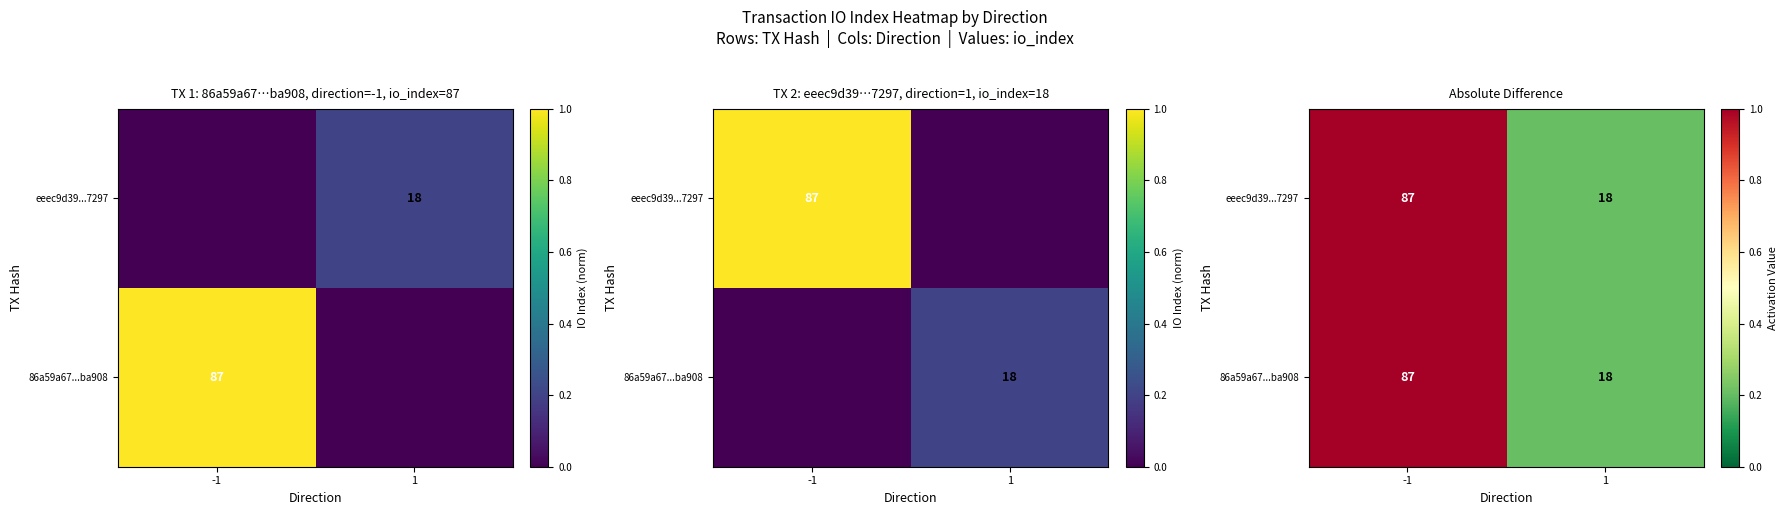

Is it true that 86a59a67...ba908 equals 0.2 at 1?

True